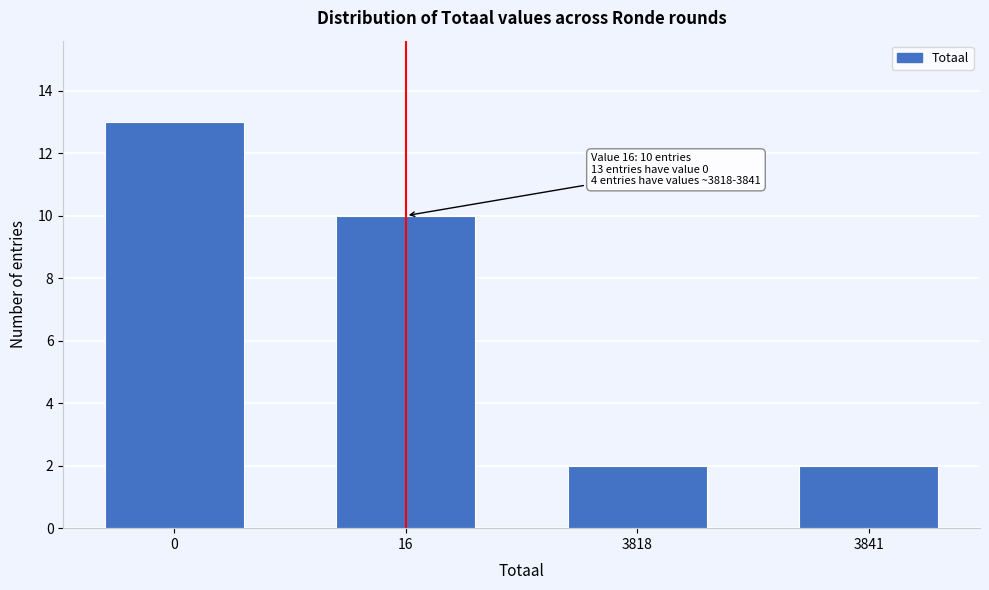

Reading left to right, extract all data points from this chart.

0=13	16=10	3818=2	3841=2